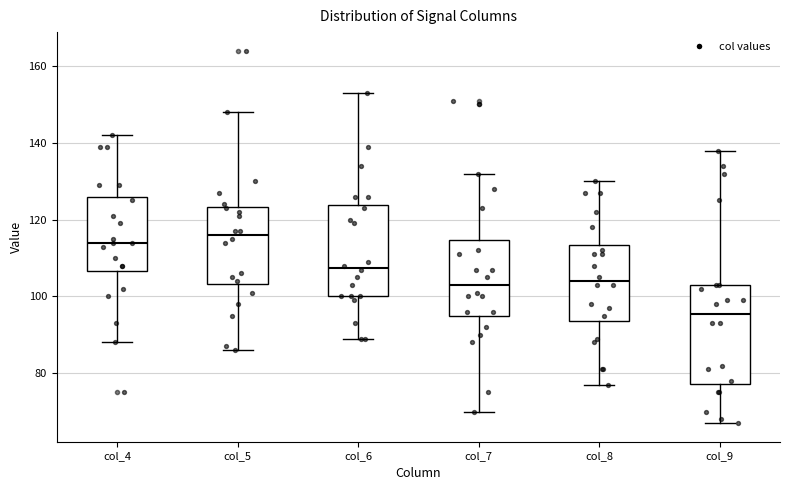

Which box has the highest median line?

col_5